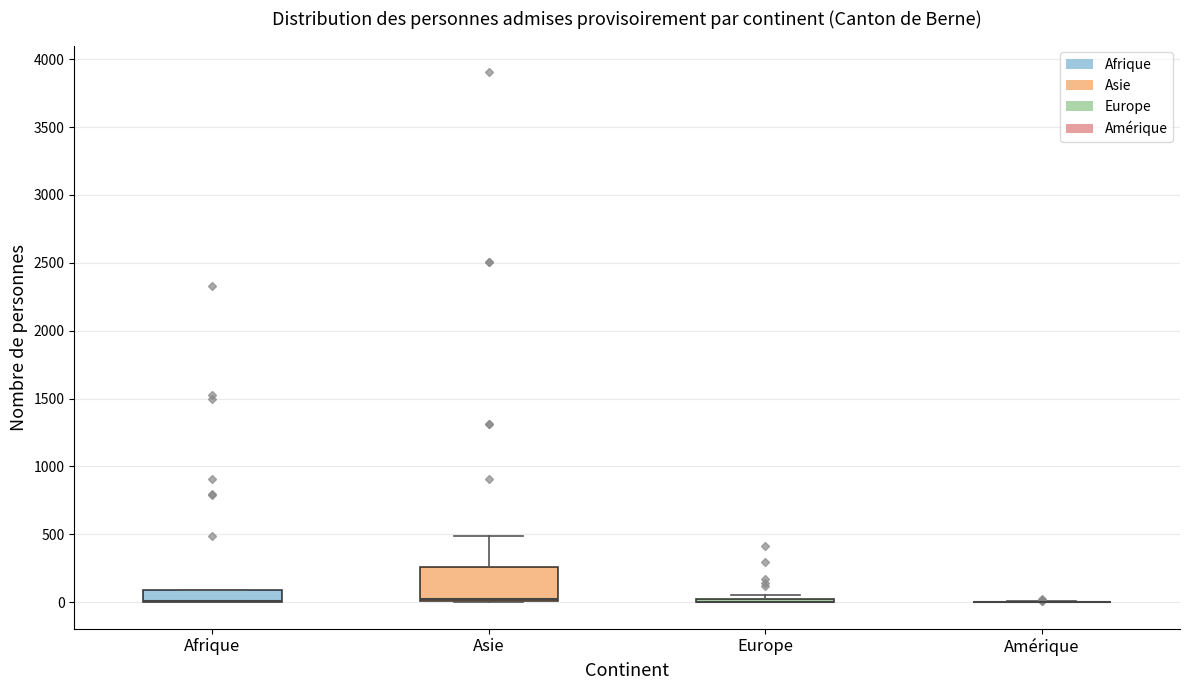

Reading left to right, transcribe this box plot: for each box, give where its median line is, the range the box spans, and where its two whiskers end, as read against the y-axis. The values are not printed on the chart, so give them approximately, as read against the axis.

Afrique: median 0 (drawn on the box's lower edge), box 0 to 100, whiskers 0 to 100
Asie: median 0 (drawn on the box's lower edge), box 0 to 250, whiskers 0 to 500
Europe: box collapsed to a line at 0, whiskers 0 to 50
Amérique: box collapsed to a line at 0, whiskers 0 to 0